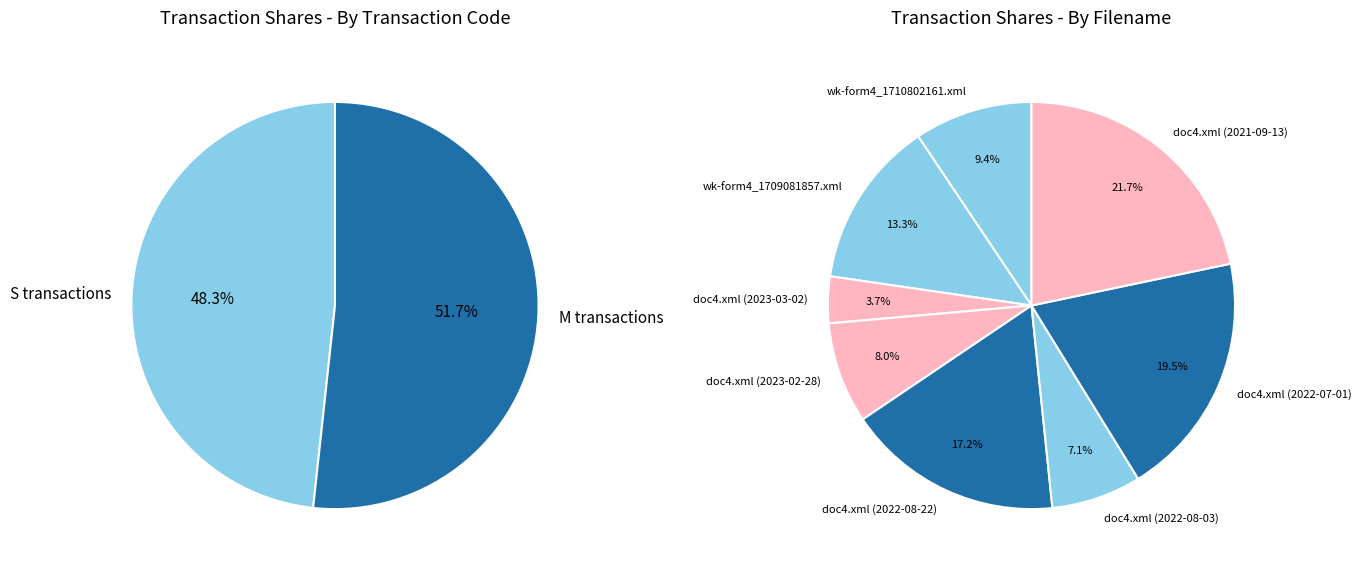

To the nearest percent, what percentage of the pie is 4?

17%